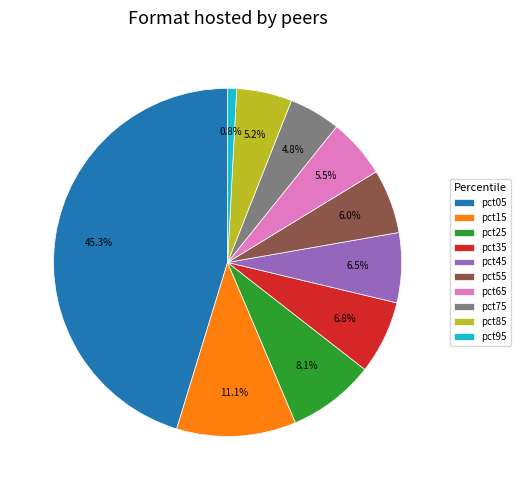

To the nearest percent, what is the combined percentage of pct65 and pct25?

14%